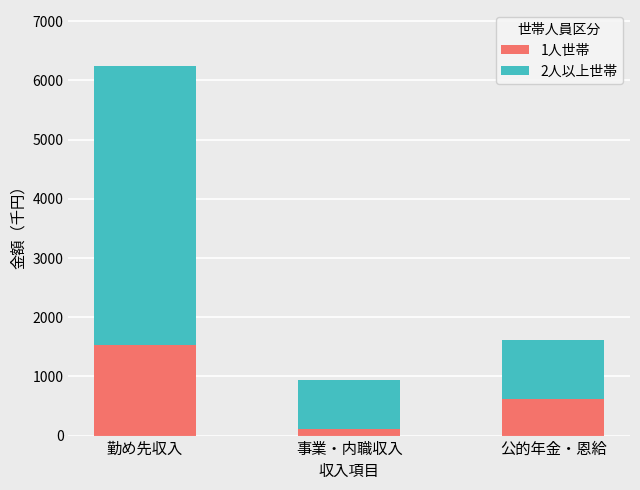

At which category is the sum across all series the highest?

勤め先収入